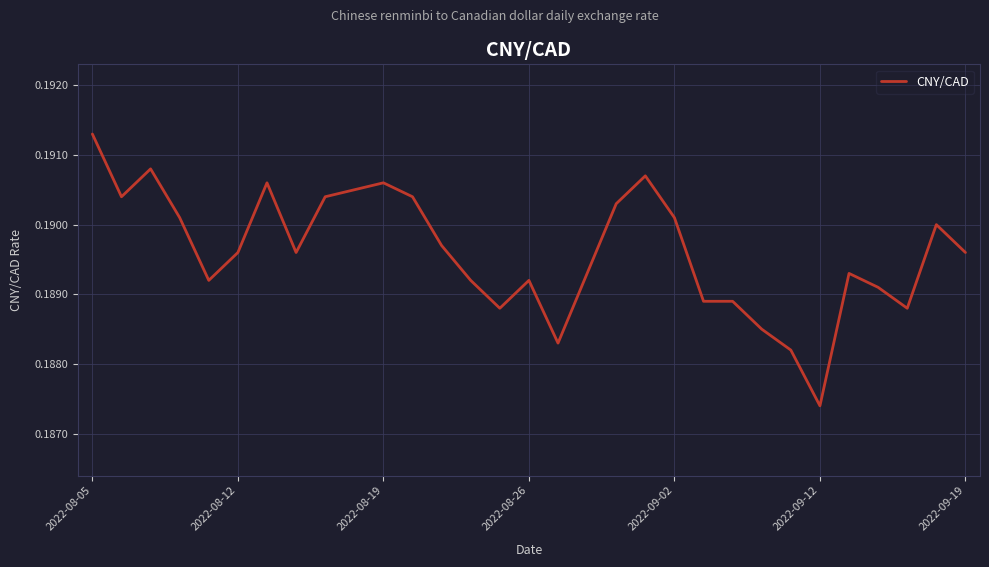

At which category does the chart reach its minimum across all series?

2022-09-12